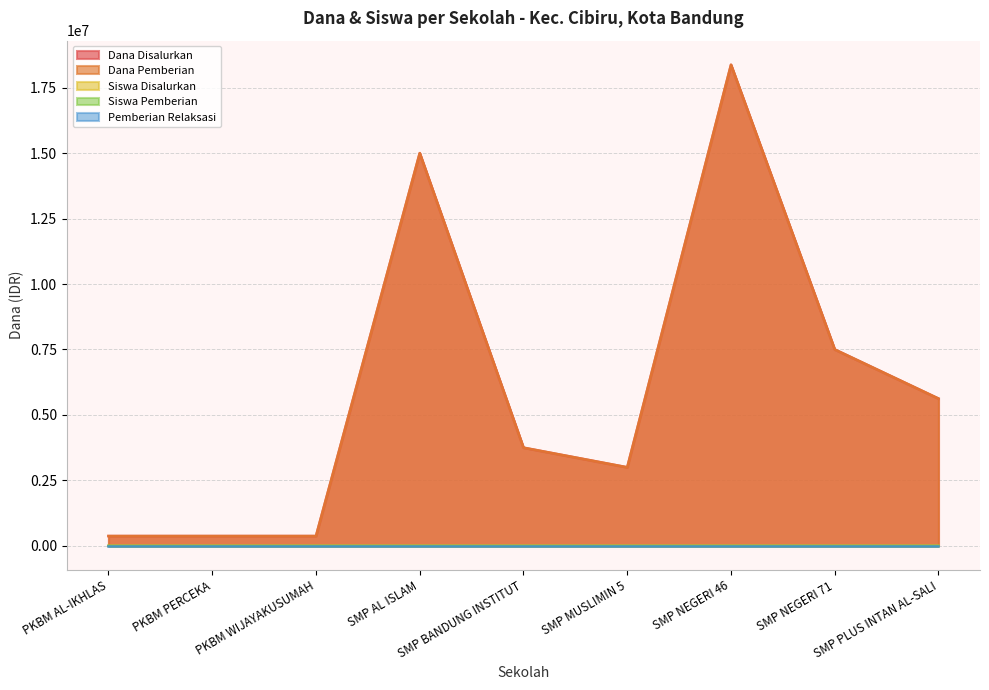

What is the value of the Siswa Disalurkan point at the 8th from the left?

20